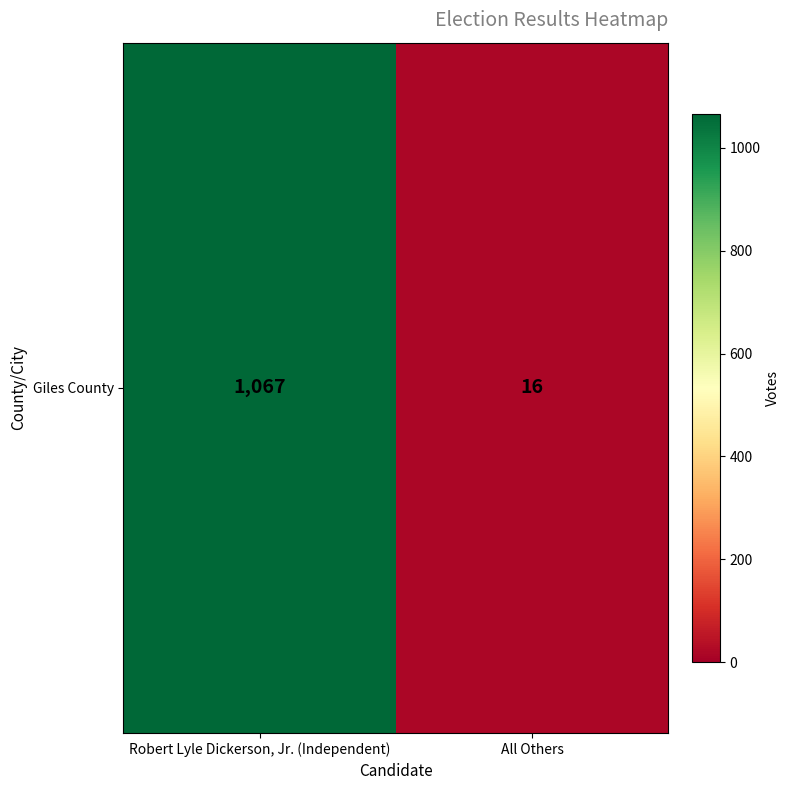

What is the average value?

542